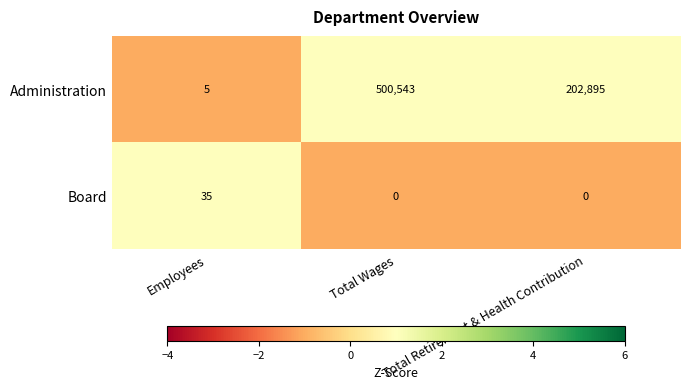

What is the difference between the maximum and minimum values in the Administration series?

500538